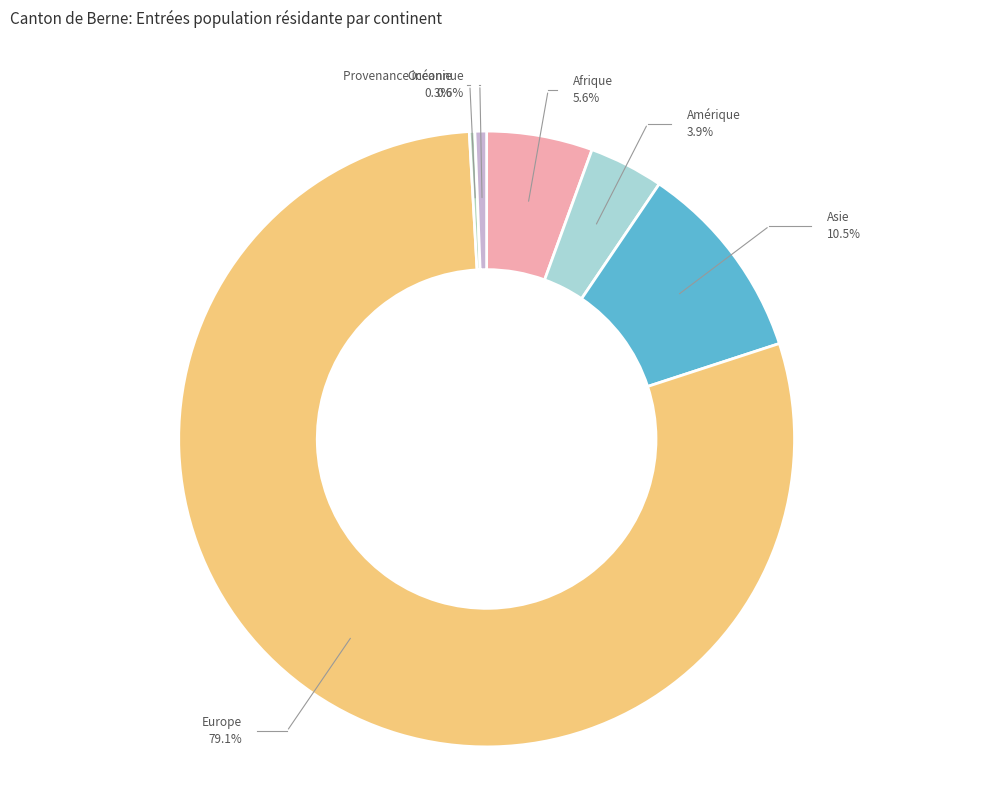

Combined, do Asie and Amérique account for over 50%?

No